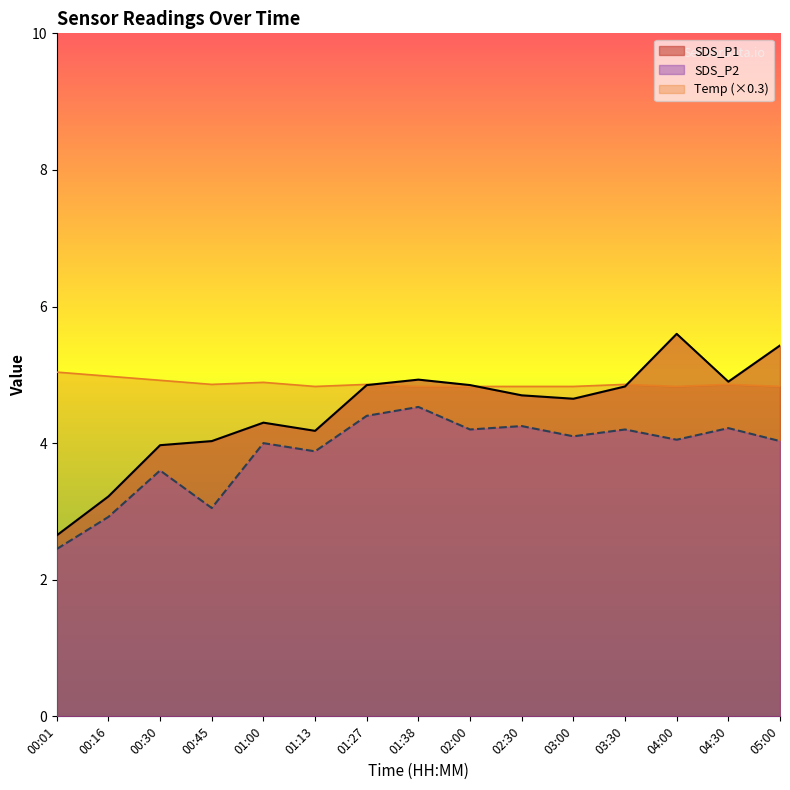

Which category has the highest value in the SDS_P2 series?

01:38